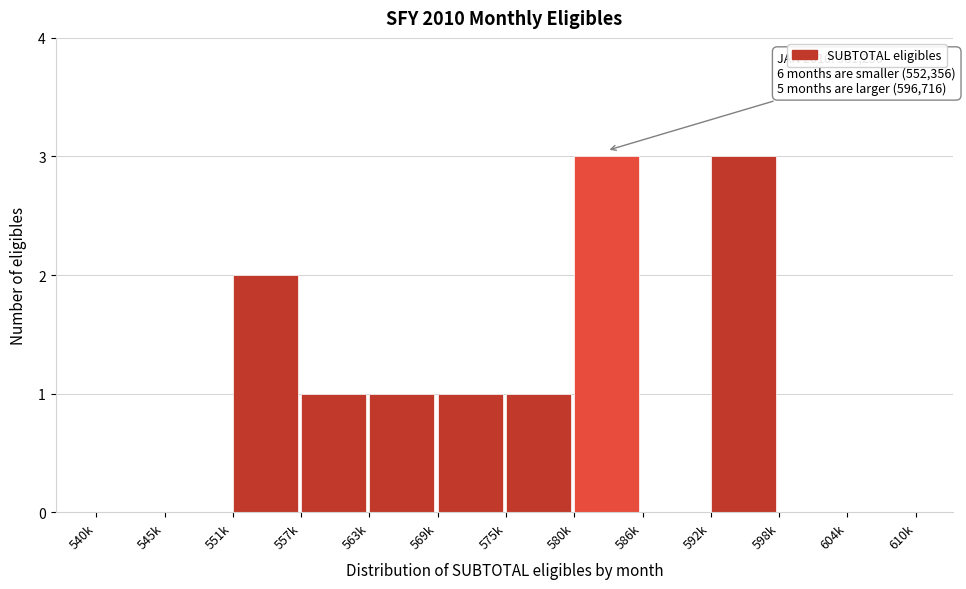

Reading right to left, extract all data points from this chart.

604k=0	598k=0	592k=3	586k=0	580k=3	575k=1	569k=1	563k=1	557k=1	551k=2	545k=0	540k=0